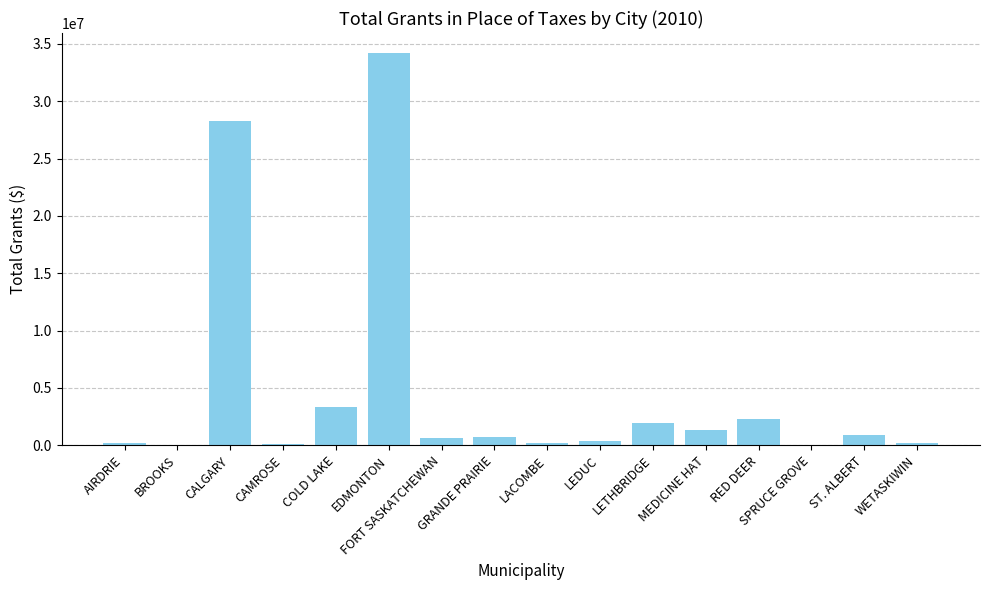

What is the sum of all values?

74635303